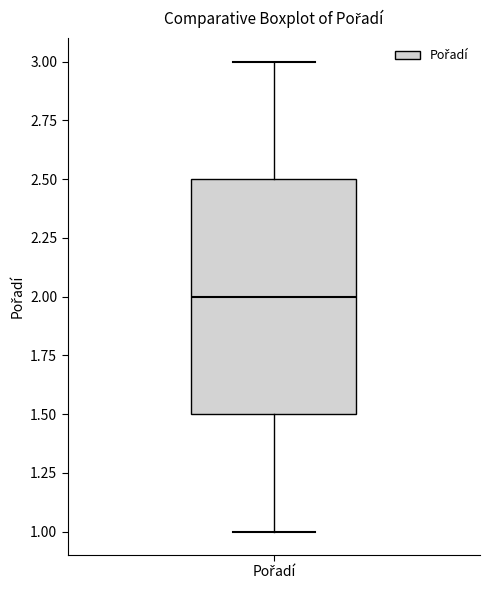

Transcribe this box plot: give where the median line is, the range the box spans, and where the two whiskers end, as read against the y-axis. The values are not printed on the chart, so give them approximately, as read against the axis.

median 2.0, box 1.5 to 2.5, whiskers 1.0 to 3.0